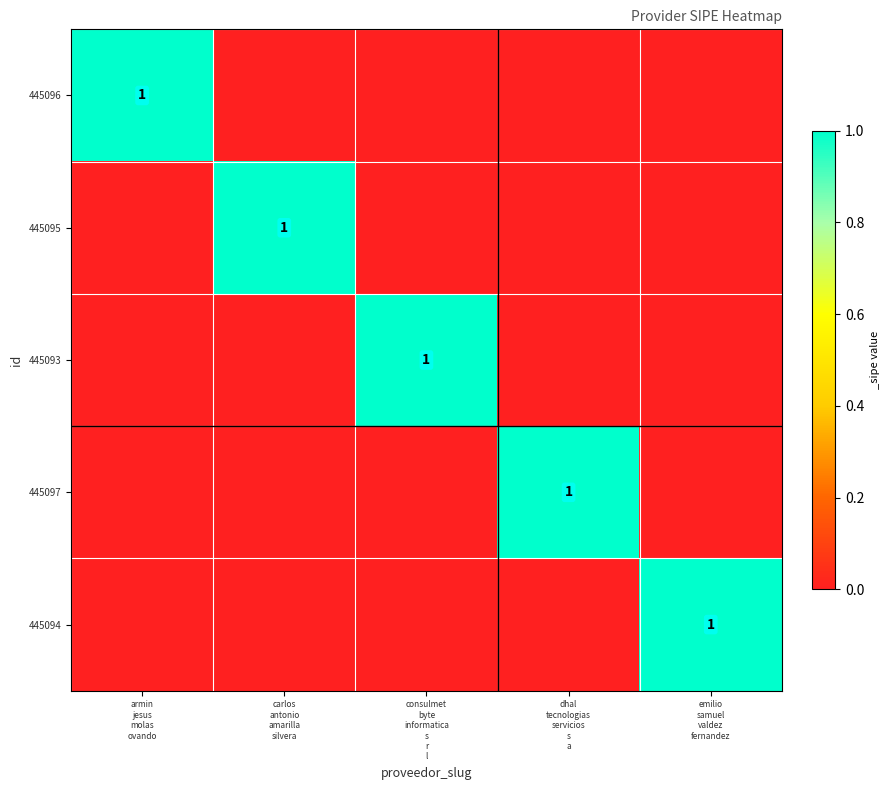

What is the difference between the maximum and minimum values in the 445097 series?

1